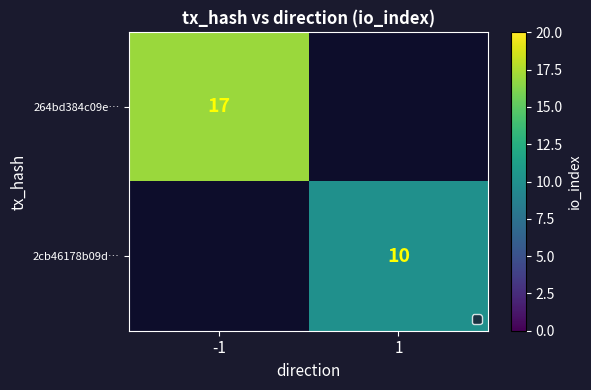

List the labels in order of 264bd384c09e… value, largest first.

-1, 1